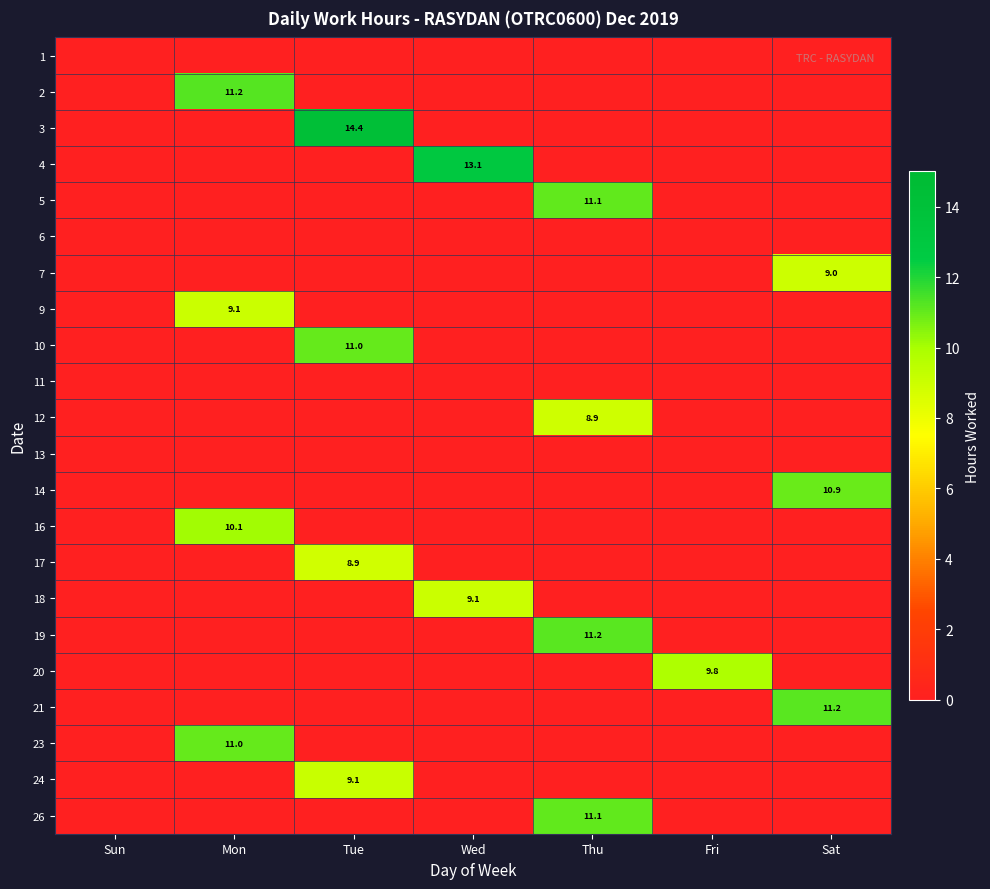

The value of 4 at Wed is 20.7. True or false?

False